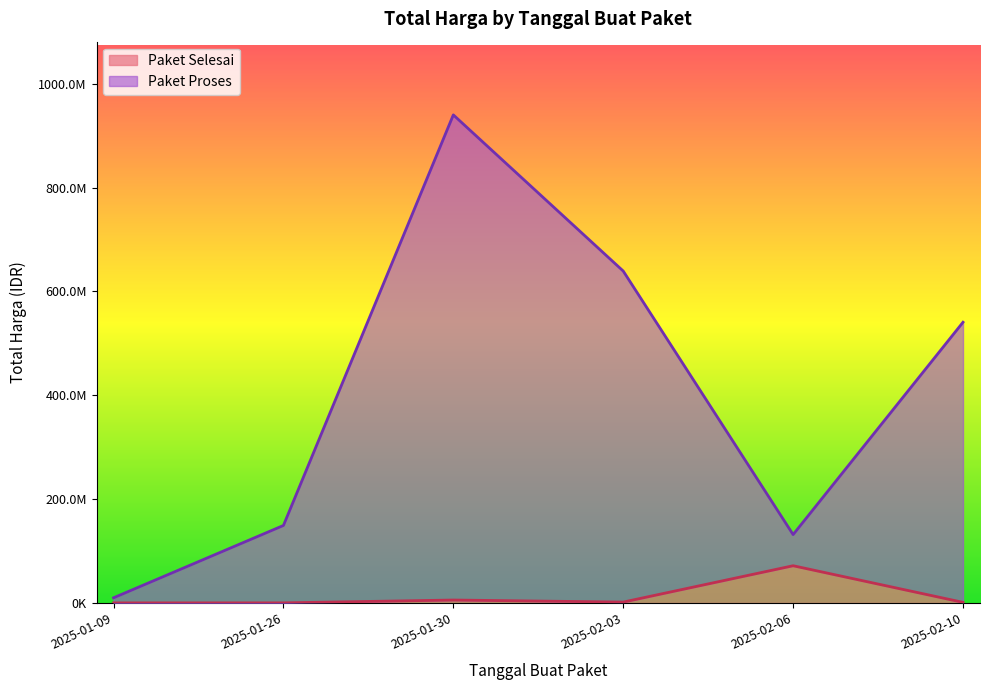

The value of Paket Selesai at 2025-02-06 is 71797000. True or false?

True